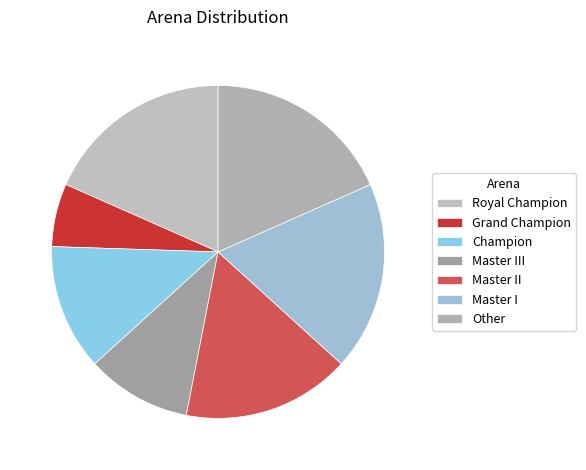

The Royal Champion slice represents 18% of the pie. True or false?

True